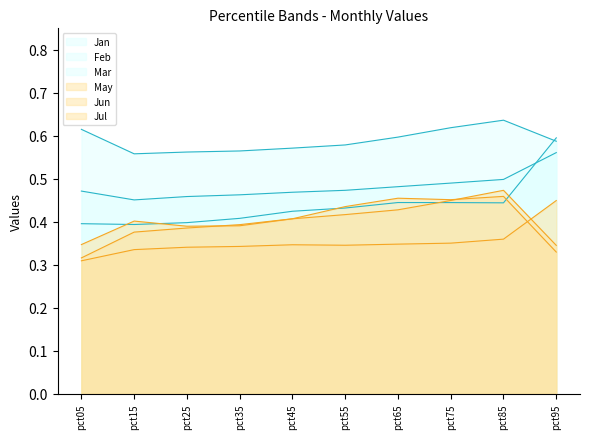

Reading left to right, what are all the values shown in this chart?

Jan: 0.5	0.5	0.5	0.5	0.5	0.5	0.5	0.5	0.5	0.6
Feb: 0.6	0.6	0.6	0.6	0.6	0.6	0.6	0.6	0.6	0.6
Mar: 0.4	0.4	0.4	0.4	0.4	0.4	0.4	0.4	0.4	0.6
May: 0.3	0.4	0.4	0.4	0.4	0.4	0.5	0.5	0.5	0.3
Jun: 0.3	0.4	0.4	0.4	0.4	0.4	0.4	0.4	0.5	0.3
Jul: 0.3	0.3	0.3	0.3	0.3	0.3	0.3	0.4	0.4	0.4